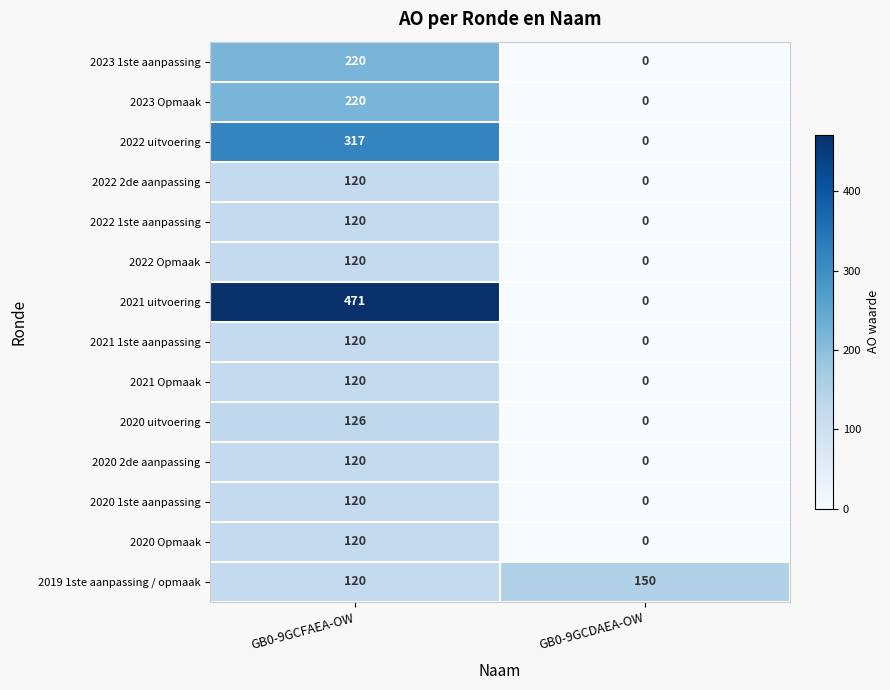

The value of 2020 2de aanpassing at GB0-9GCDAEA-OW is 0. True or false?

True